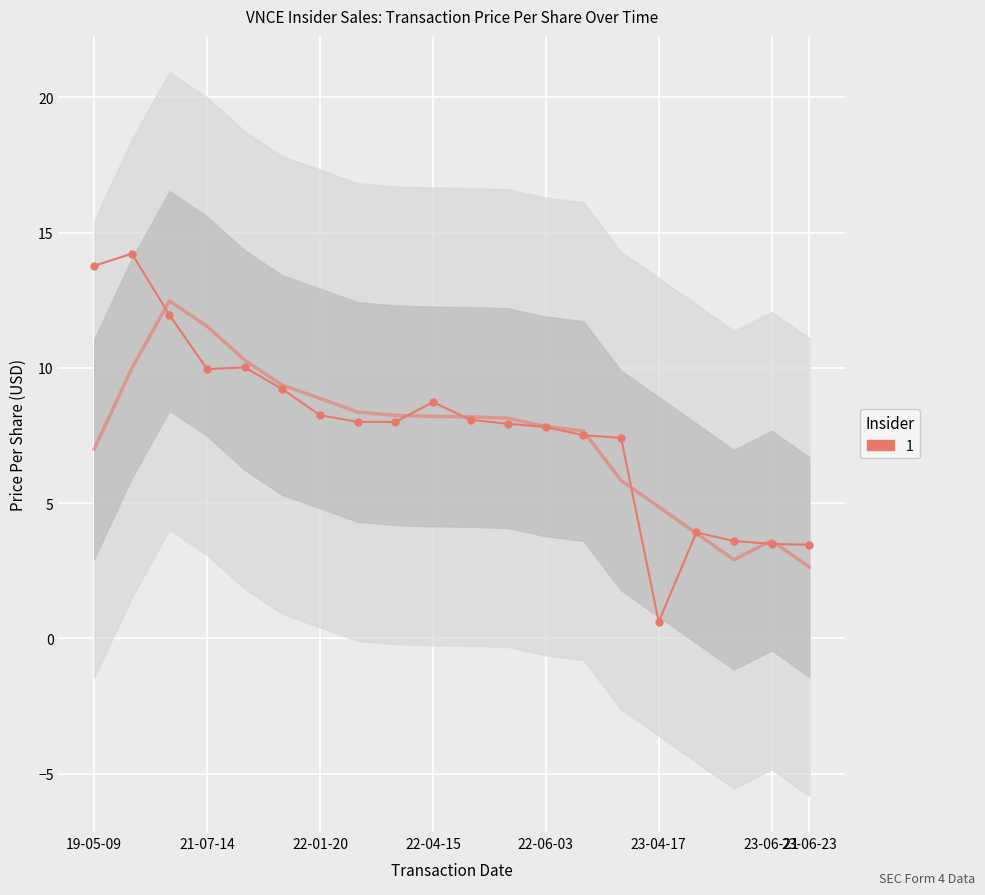

What position from the left is 2022-03-21?

9